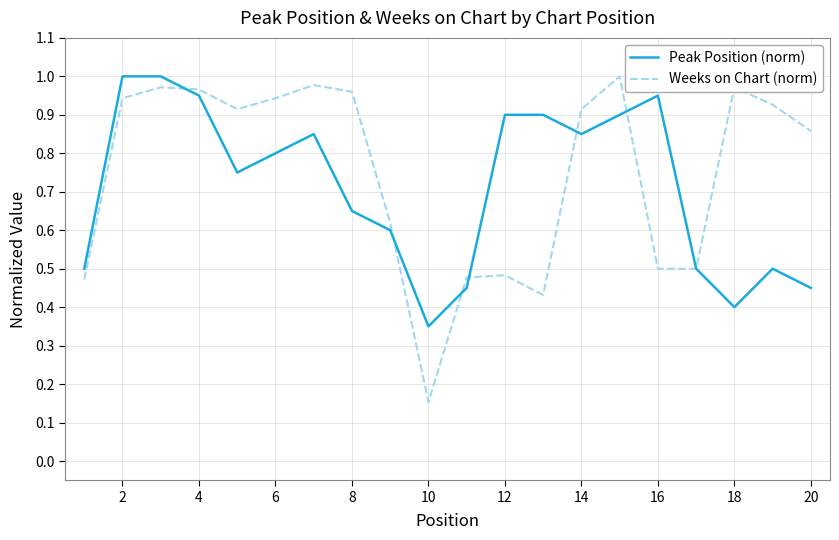

Which series has the largest range (max minus min)?

Weeks on Chart (norm)